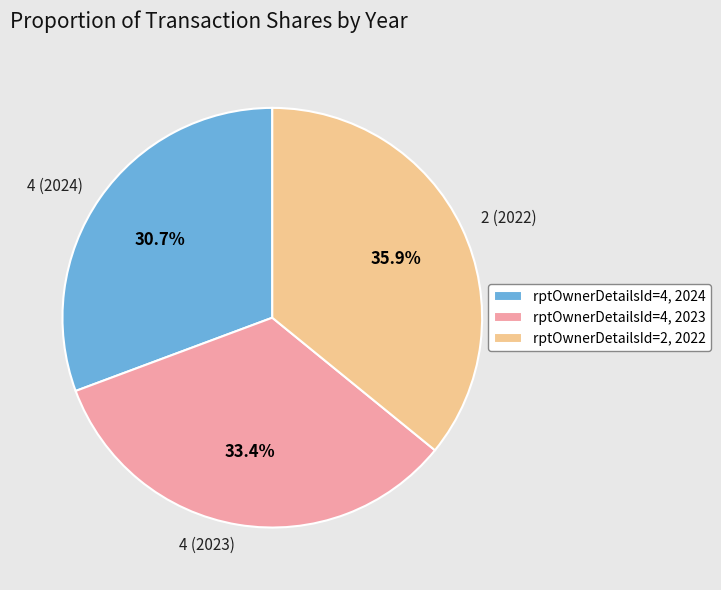

Is there any slice that represents more than half of the pie?

No